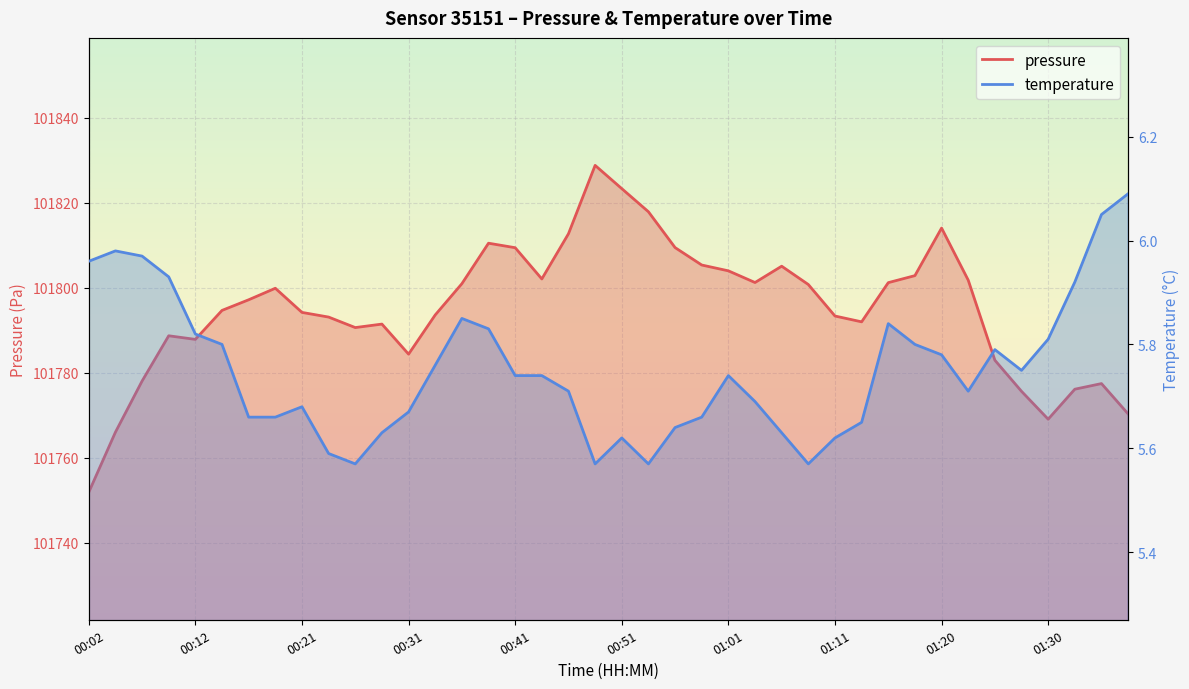

True or false: pressure and temperature cross at least once.

False